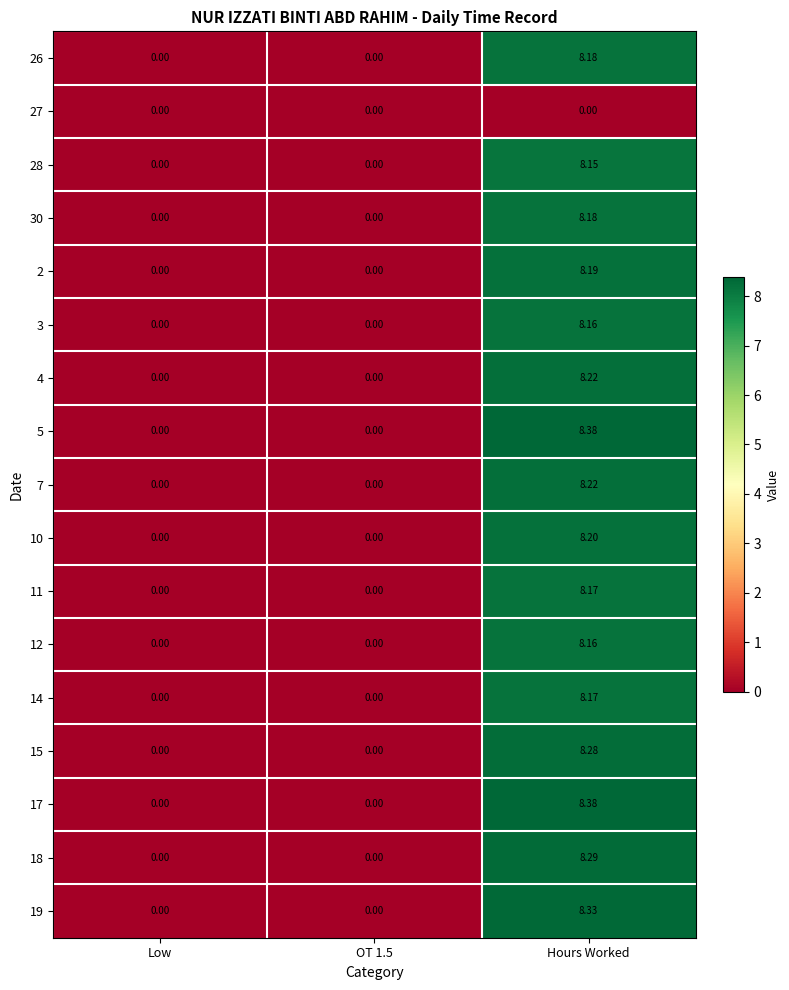

At which category is the sum across all series the highest?

Hours Worked